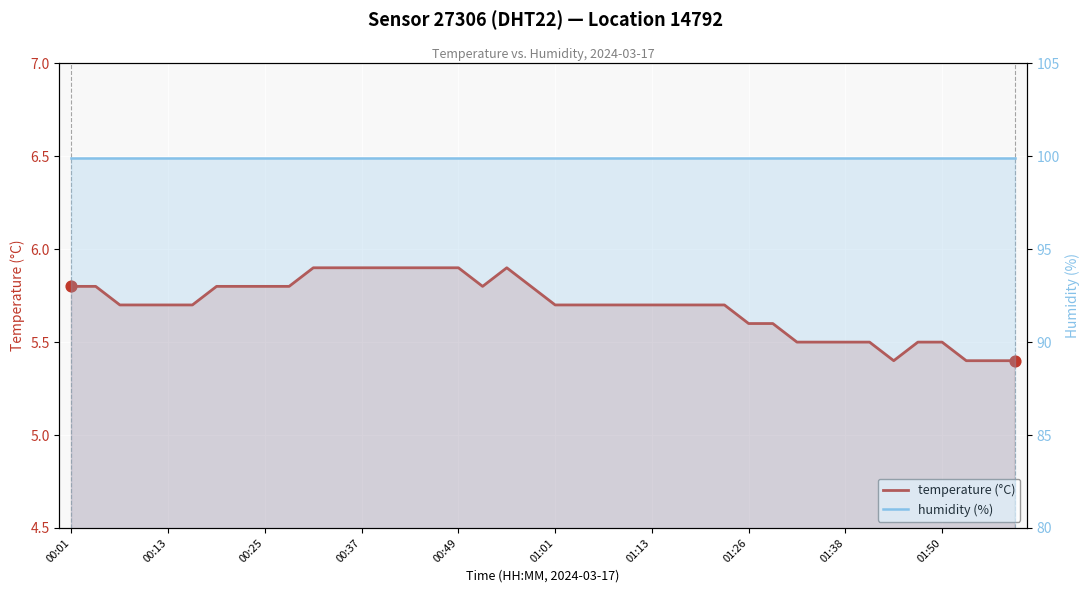

Which series has the largest total across all categories?

humidity (%)